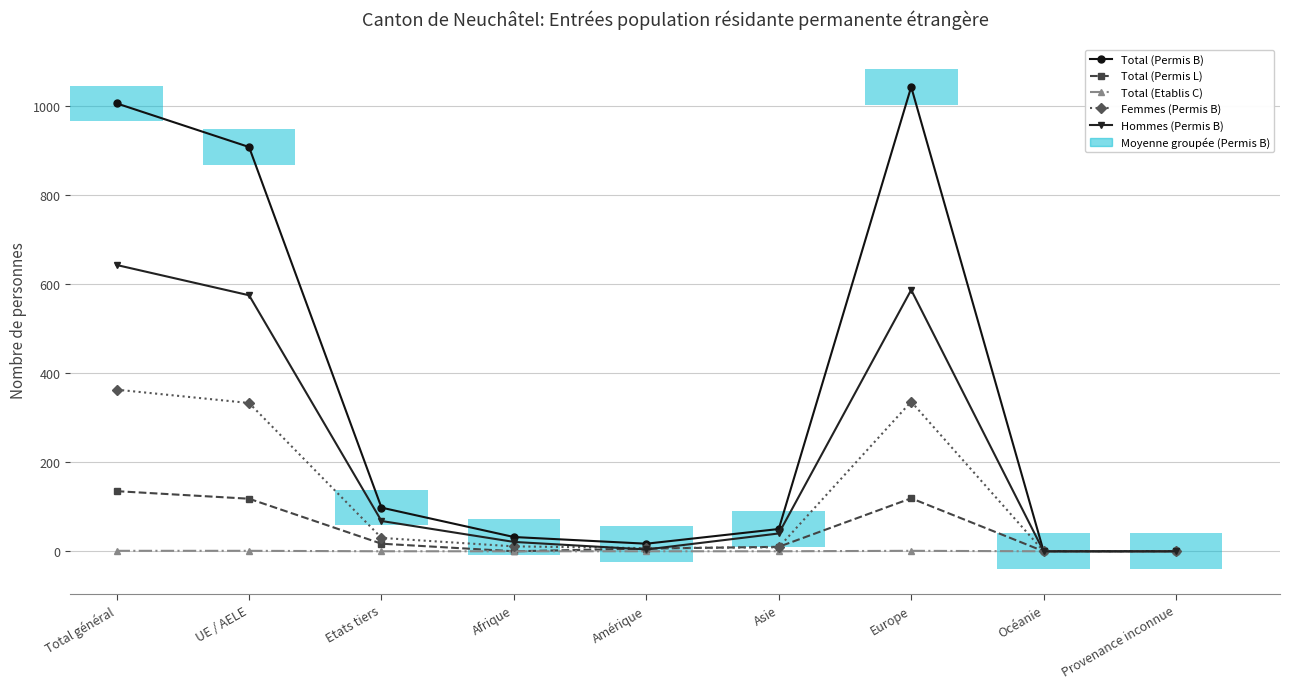

Does the chart contain stacked bars?

No